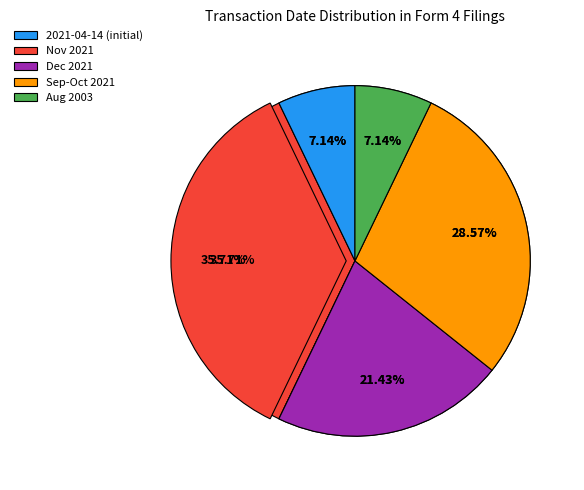

Which category has the biggest portion of the pie?

2021-04-14